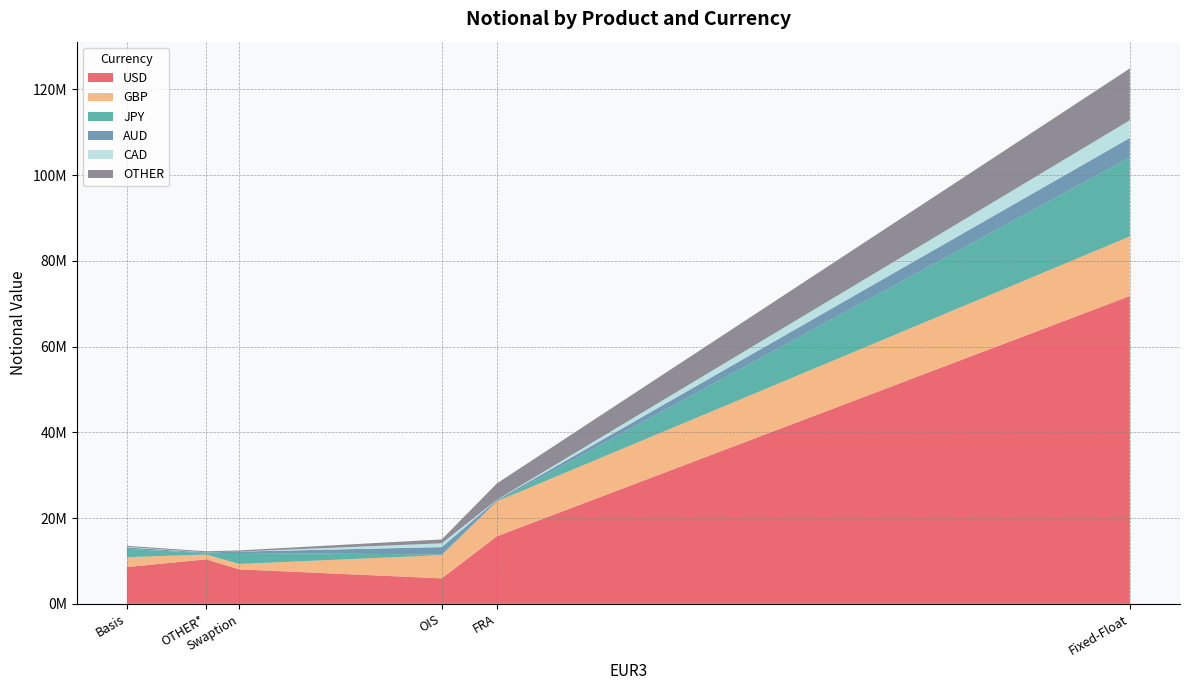

Reading left to right, transcribe all the data shown in this chart.

USD: Basis=8587216	Fixed-Float=71810413	FRA=15753947	OIS=5941215	Swaption=8044603	OTHER*=10370846
GBP: Basis=2305667	Fixed-Float=13896786	FRA=8156682	OIS=5427554	Swaption=1259504	OTHER*=1131144
JPY: Basis=1922043	Fixed-Float=18446193	FRA=23992	OIS=152255	Swaption=2564249	OTHER*=323043
AUD: Basis=342242	Fixed-Float=4534181	FRA=266321	OIS=1712774	Swaption=316345	OTHER*=163220
CAD: Basis=132696	Fixed-Float=4127714	FRA=73635	OIS=882072	Swaption=16768	OTHER*=35577
OTHER: Basis=237558	Fixed-Float=12082576	FRA=3813125	OIS=905747	Swaption=262662	OTHER*=236171